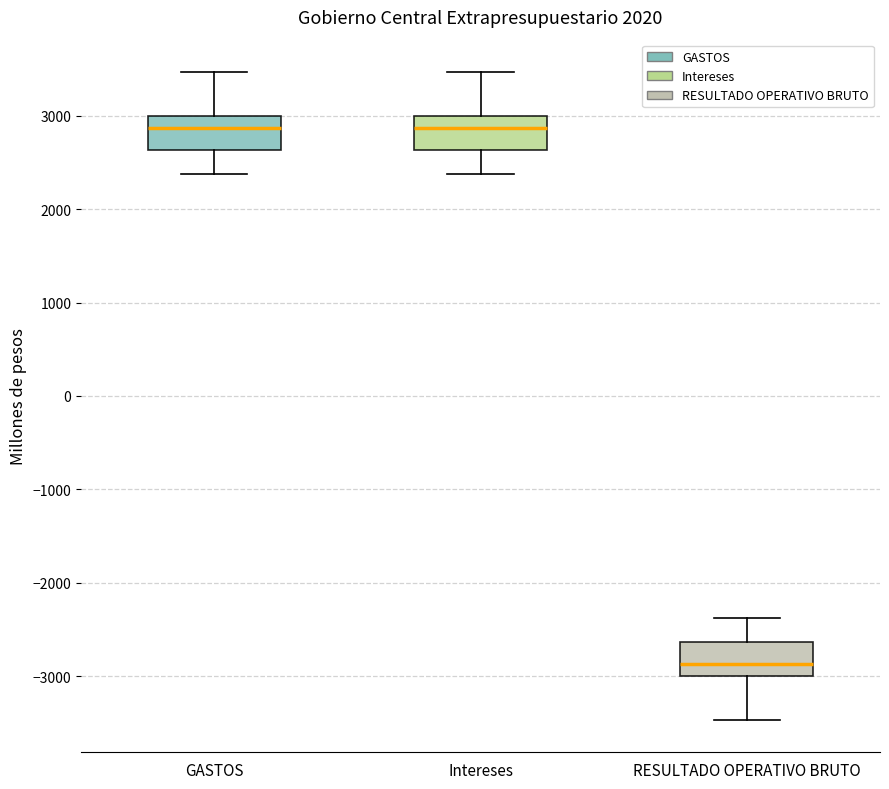

Reading left to right, transcribe this box plot: for each box, give where its median line is, the range the box spans, and where its two whiskers end, as read against the y-axis. The values are not printed on the chart, so give them approximately, as read against the axis.

GASTOS: median 2900, box 2600 to 3000, whiskers 2400 to 3500
Intereses: median 2900, box 2600 to 3000, whiskers 2400 to 3500
RESULTADO OPERATIVO BRUTO: median -2900, box -3000 to -2600, whiskers -3500 to -2400